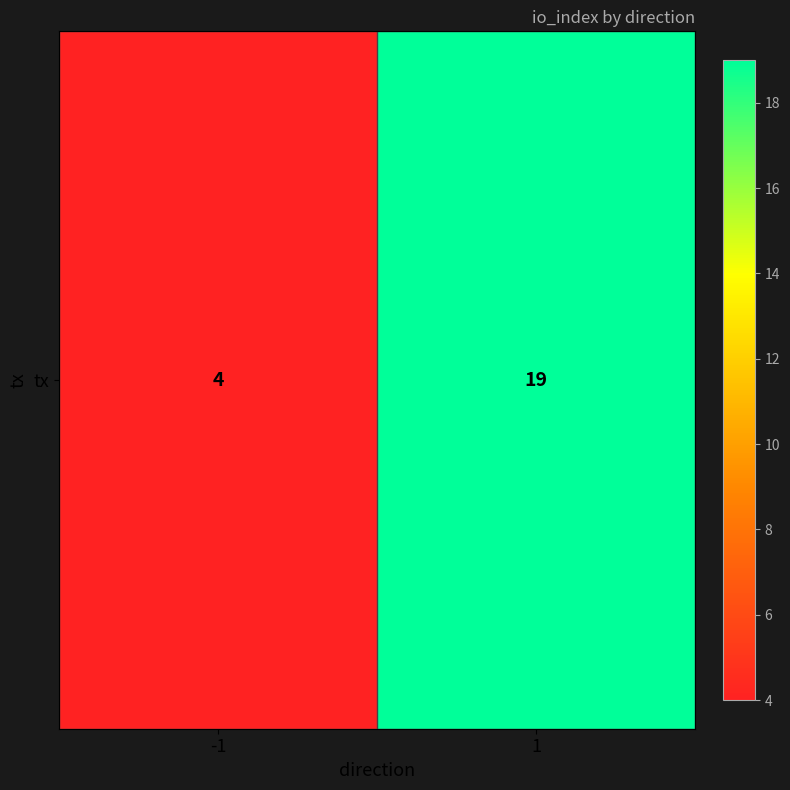

Reading left to right, extract all data points from this chart.

-1=4	1=19